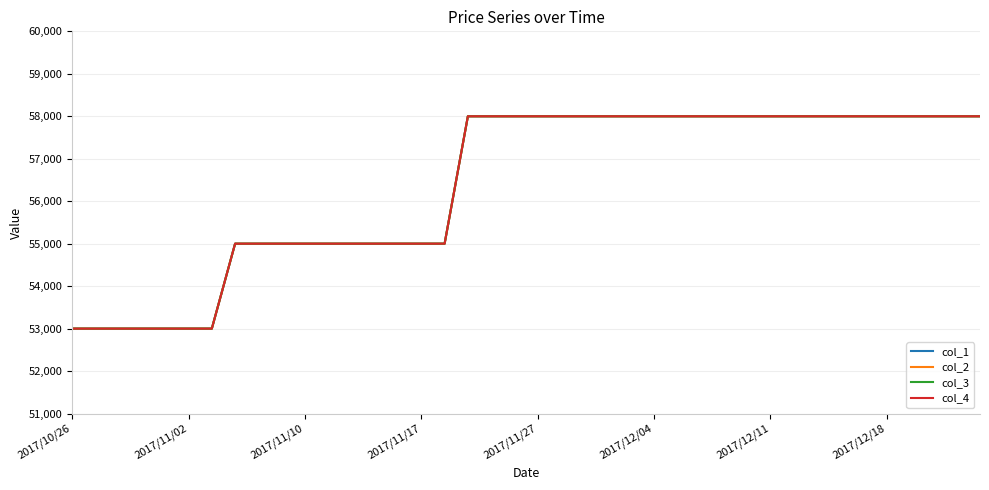

How many lines are shown in the chart?

4